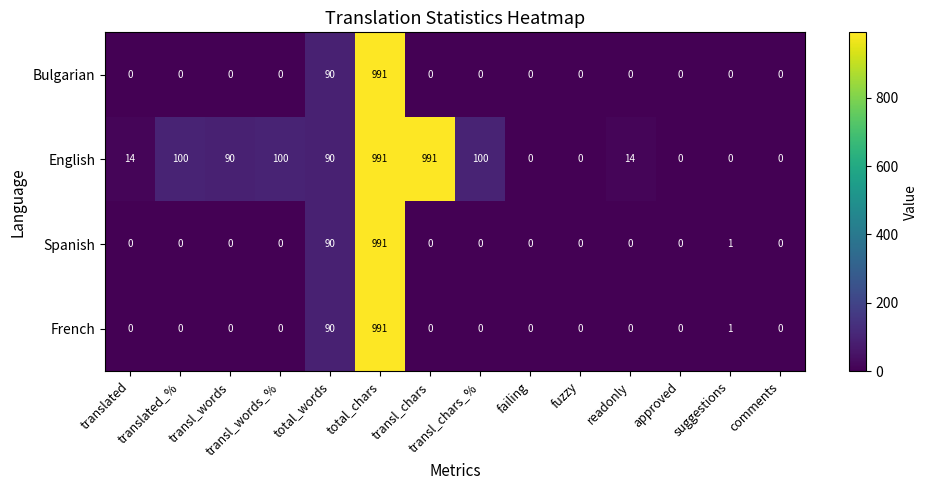

Which series has the largest total across all categories?

English